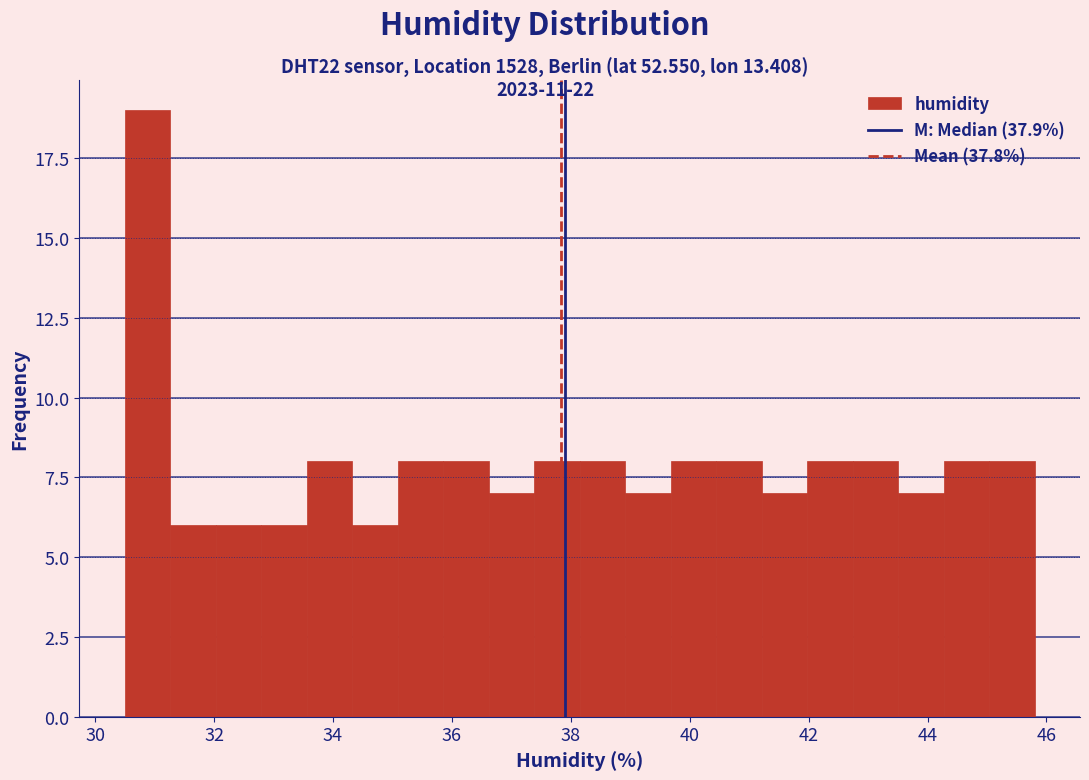

Read against the x-axis, roughly where is the centre of the tallest bar?

30.8